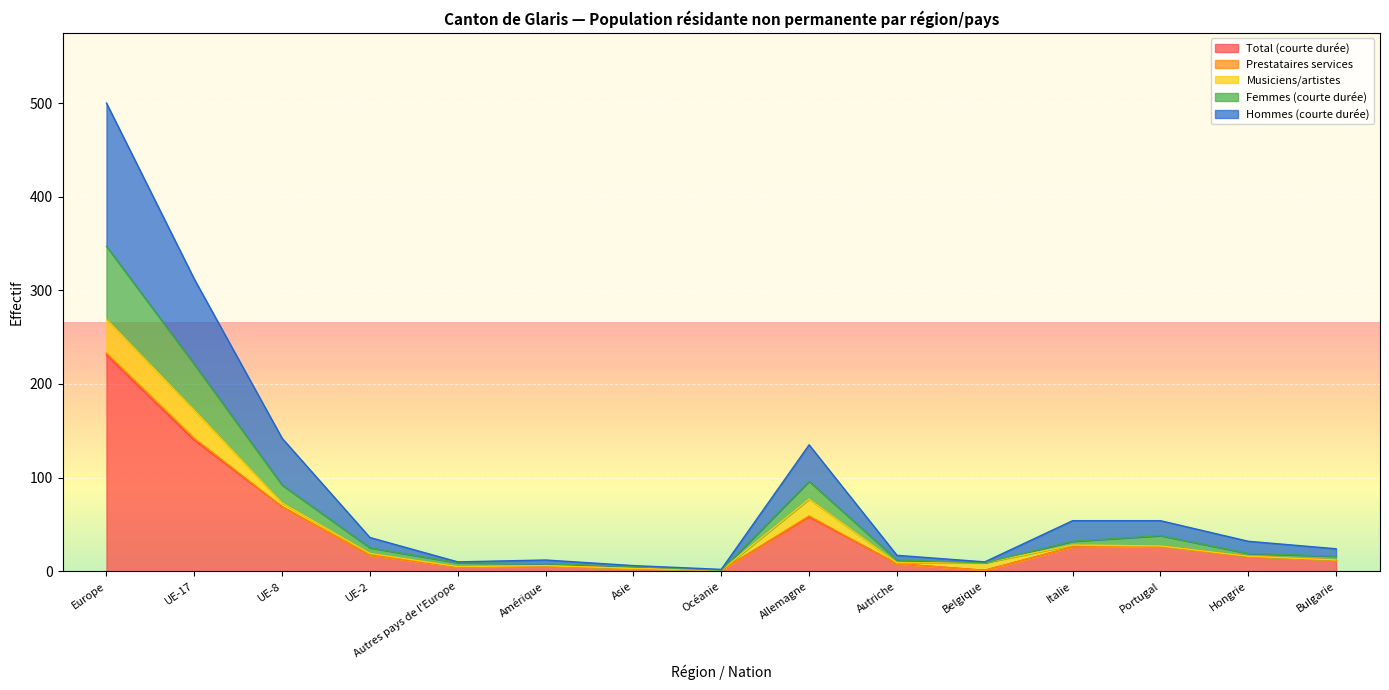

At which category does Femmes (courte durée) reach its first local peak?

Allemagne